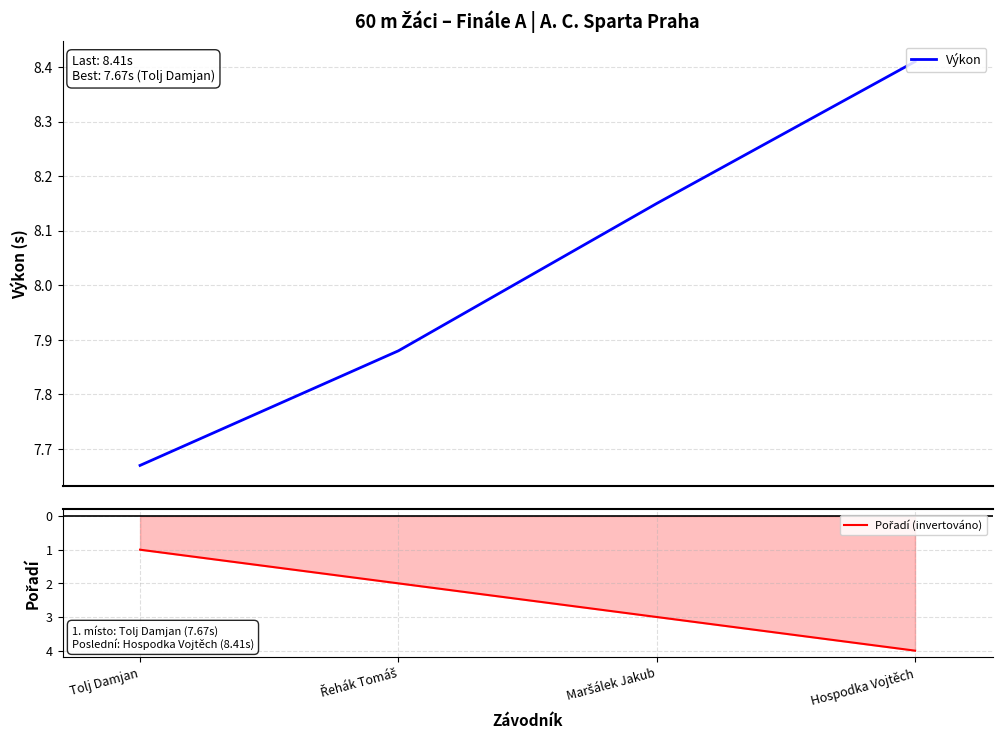

How many values in the Pořadí (invertováno) series exceed -2?

1